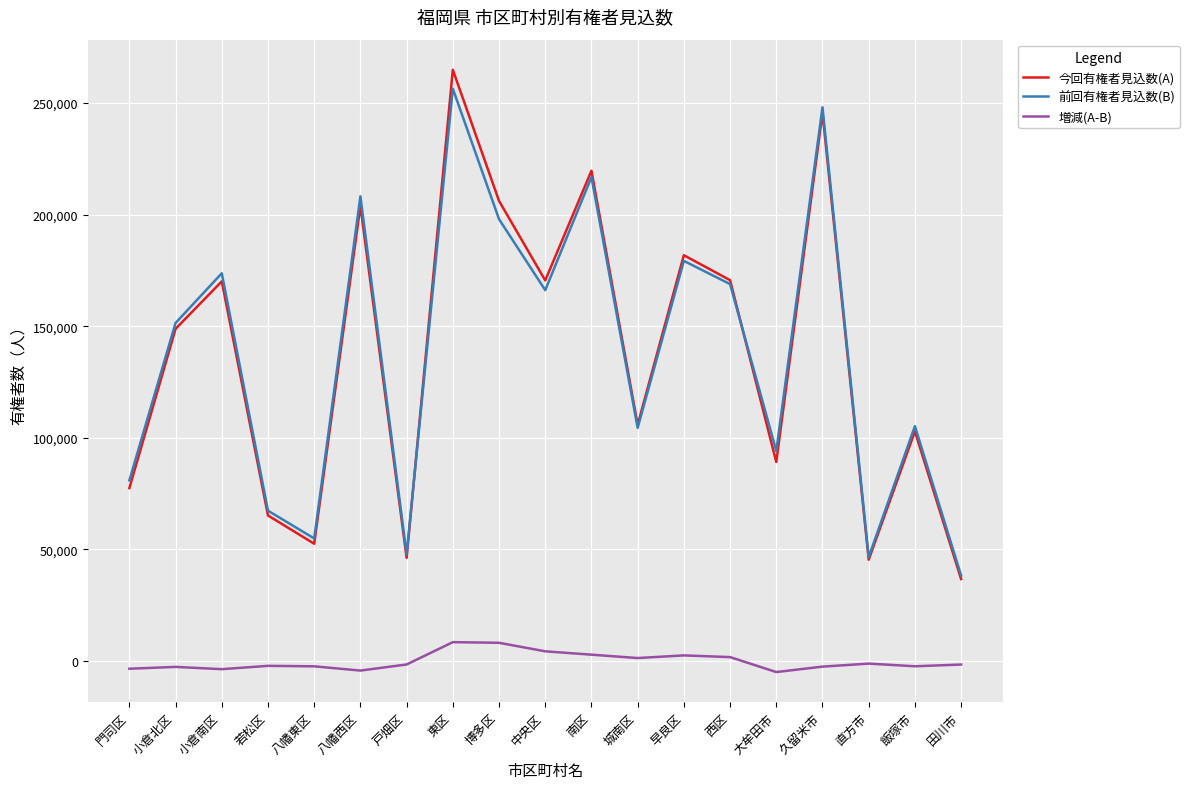

What is the highest value of the 増減(A-B) series?

8463